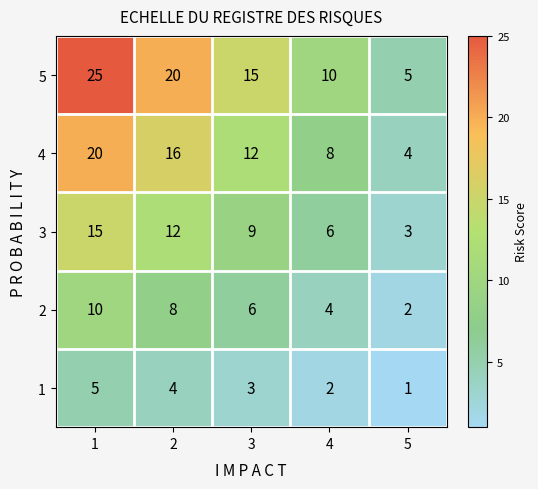

Is it true that 3 equals 15 at 3?

False